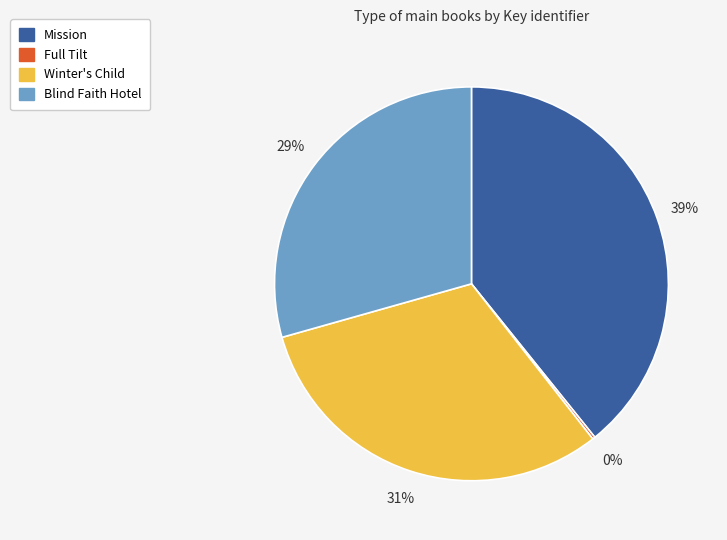

To the nearest percent, what is the average slice percentage?

25%